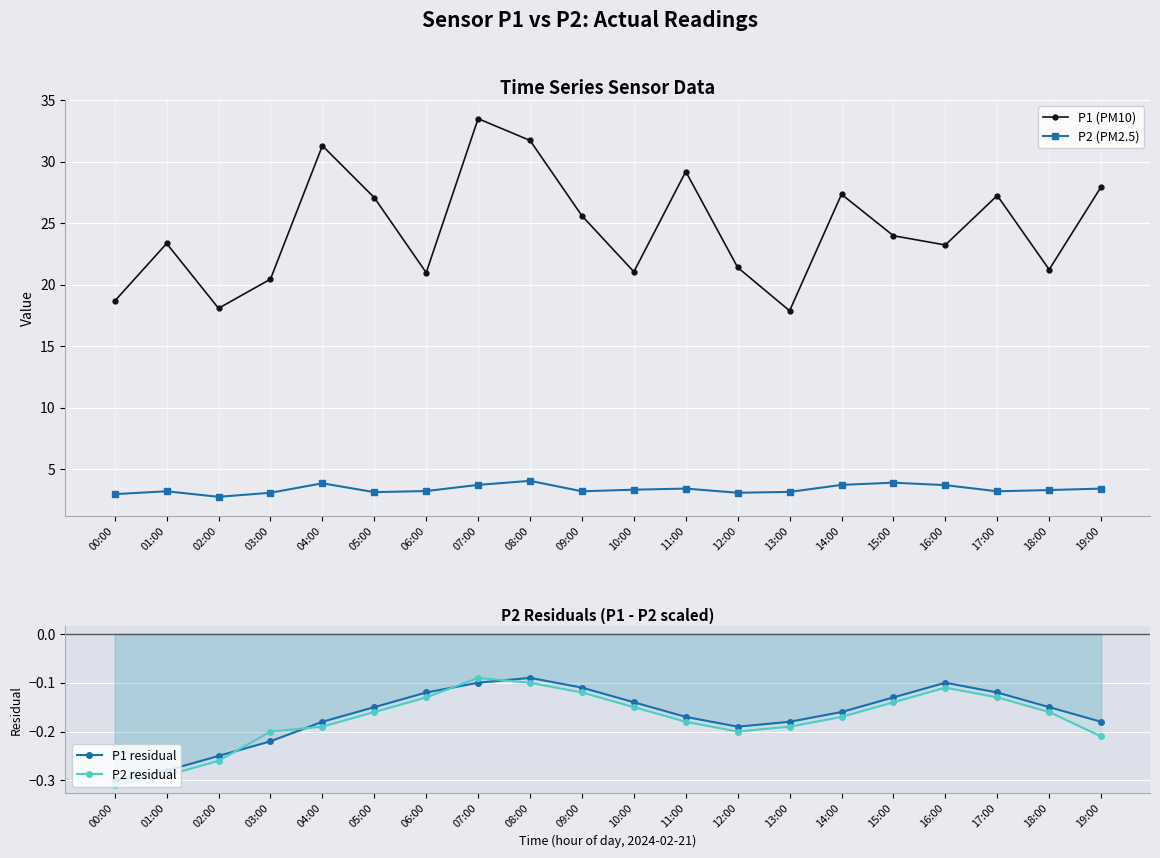

True or false: P1 residual and P2 (PM2.5) cross at least once.

False